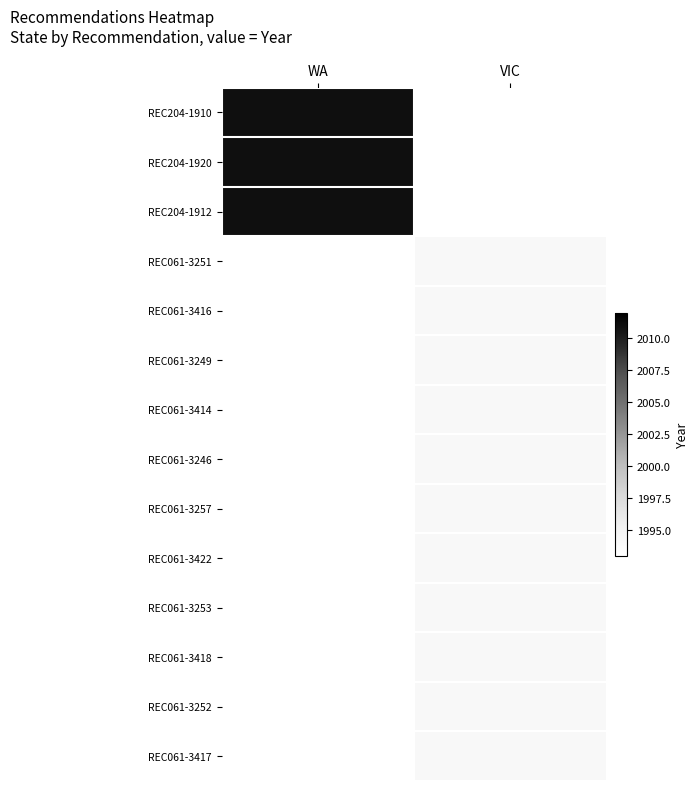

What is the greatest value displayed?

2011.0